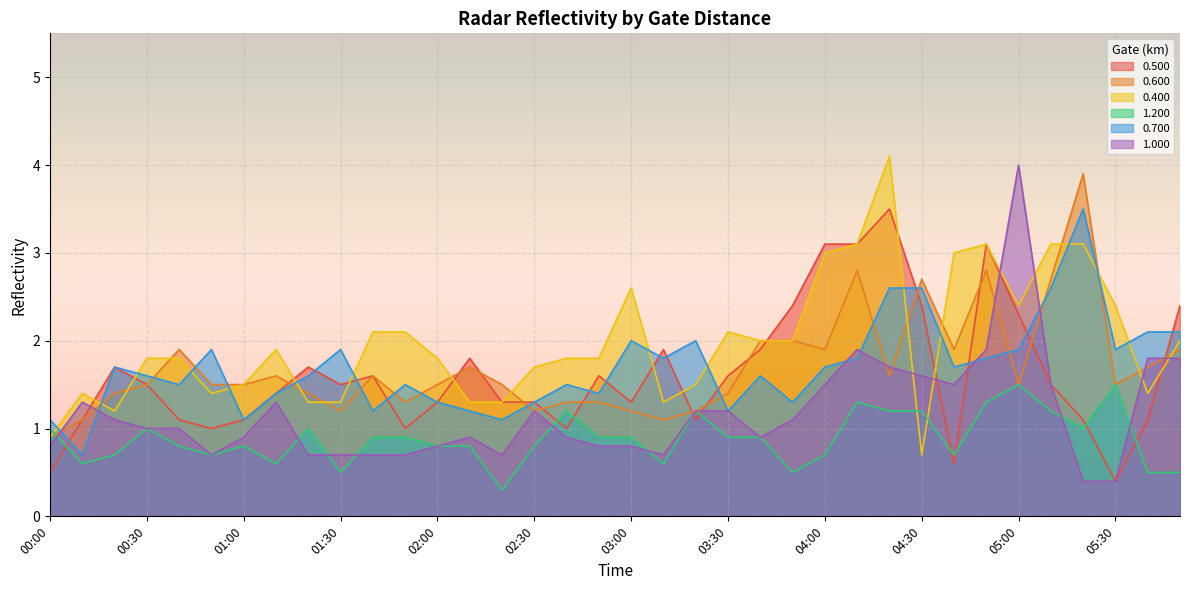

What is the difference between the maximum and minimum values in the 0.700 series?

2.8